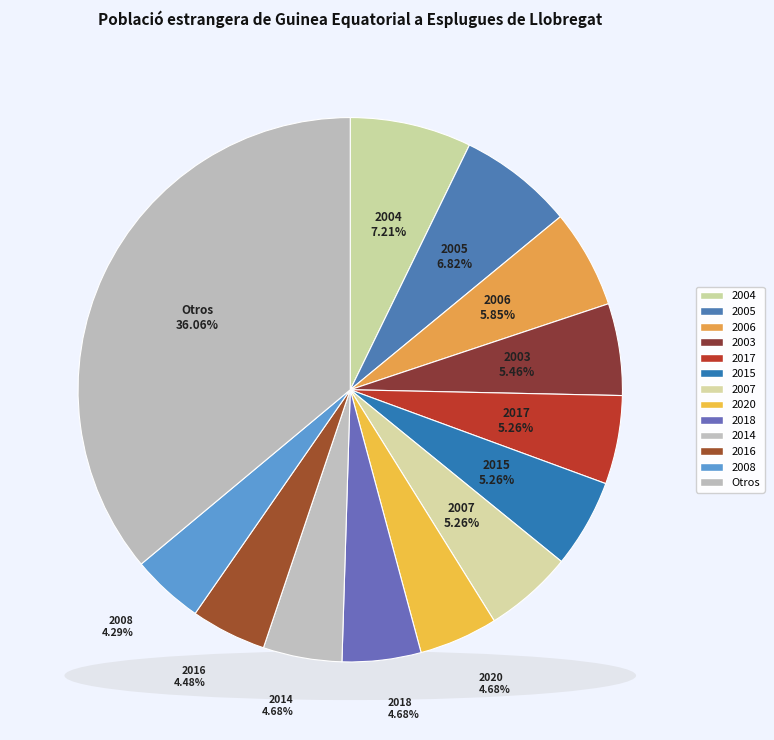

True or false: 2020 accounts for 5% of the total.

True